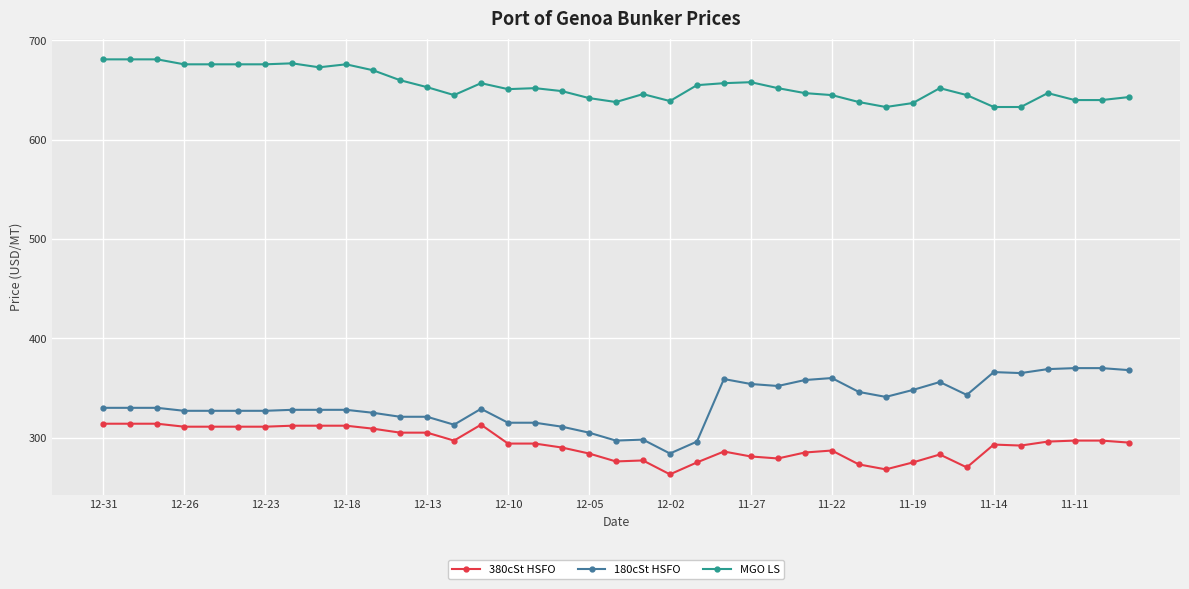

At how many categories does at least one series exceed 489?

39